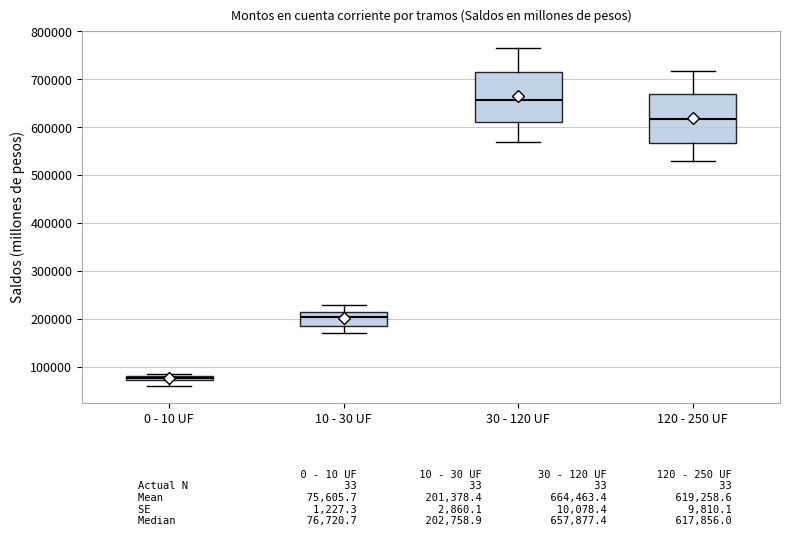

Which box has the highest median line?

30 - 120 UF